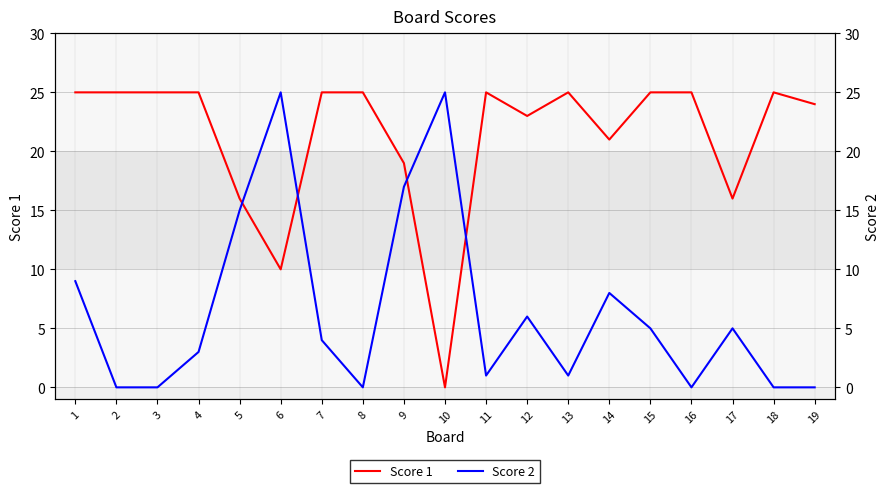

At which category is the sum across all series the highest?

9